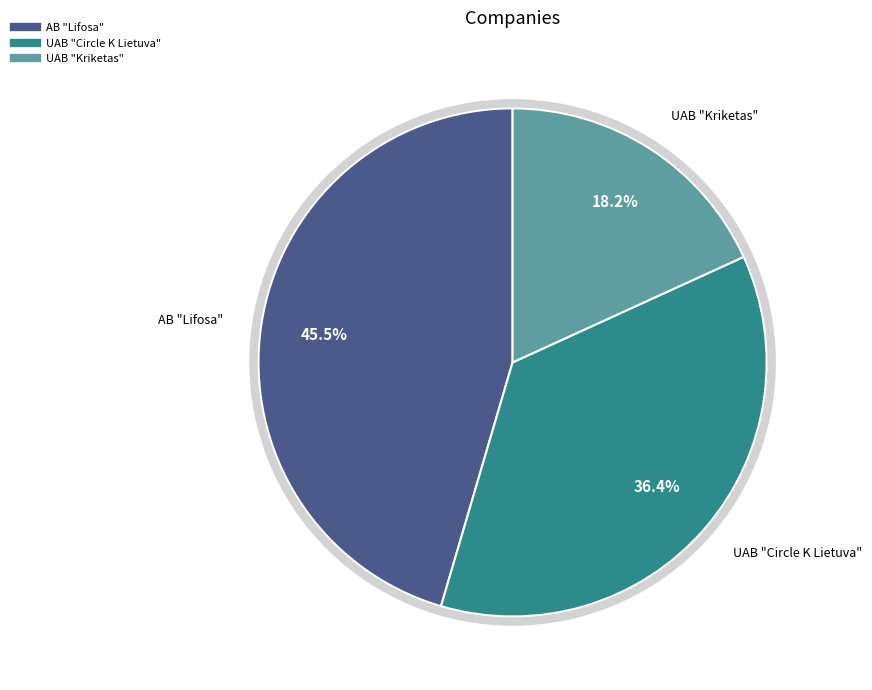

Which category has the smallest portion of the pie?

UAB "Kriketas"